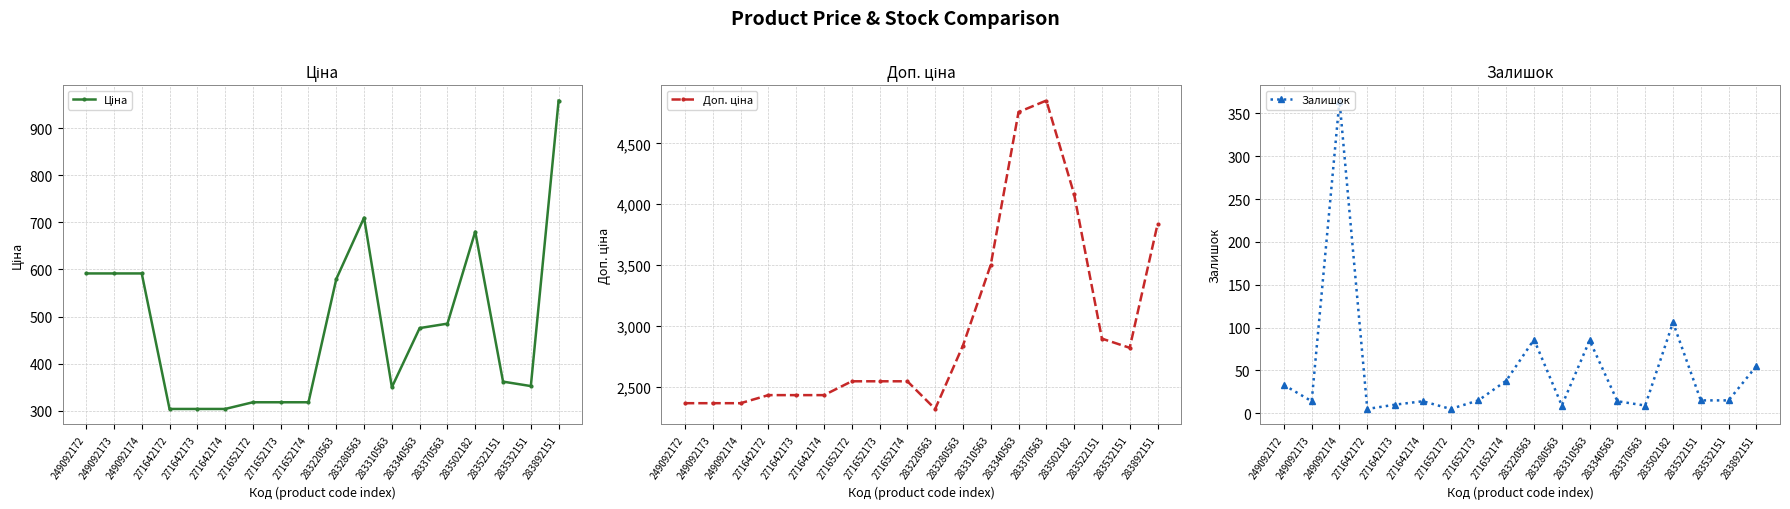

Reading left to right, list all the values displayed in this chart.

Ціна: 591.6	591.6	591.6	304.1	304.1	304.1	318.3	318.3	318.3	579.8	710.0	350.2	475.7	485.1	680.4	362.1	352.6	958.4
Доп. ціна: 2366.5	2366.5	2366.5	2432.8	2432.8	2432.8	2546.4	2546.4	2546.4	2319.2	2839.8	3502.5	4756.7	4851.4	4082.3	2896.6	2821.2	3833.8
Залишок: 33.0	14.0	365.0	5.0	10.0	14.0	5.0	15.0	38.0	86.0	9.0	85.0	14.0	9.0	106.0	15.0	15.0	55.0